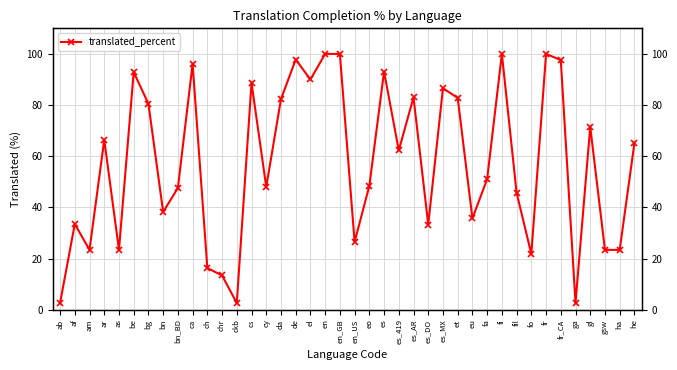

Which category has the highest value across all series?

en